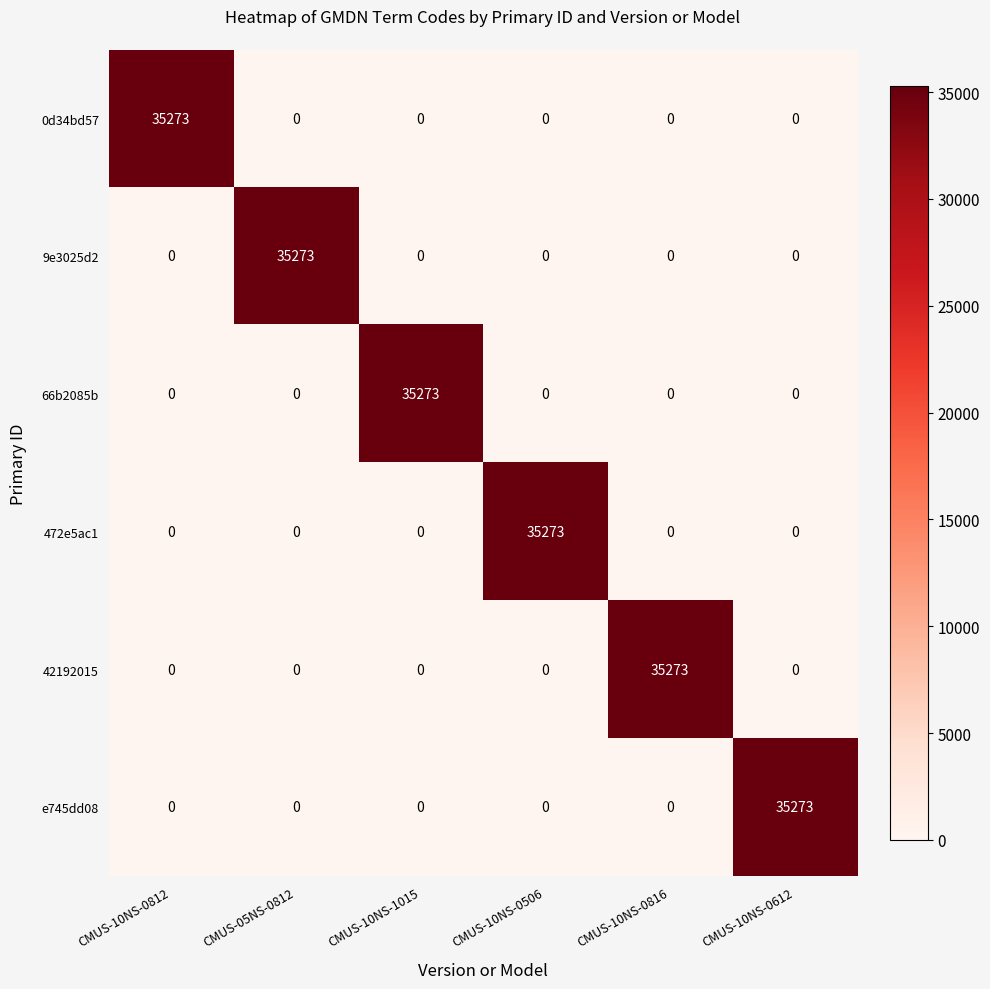

Is it true that 9e3025d2 equals 0 at CMUS-10NS-0812?

True